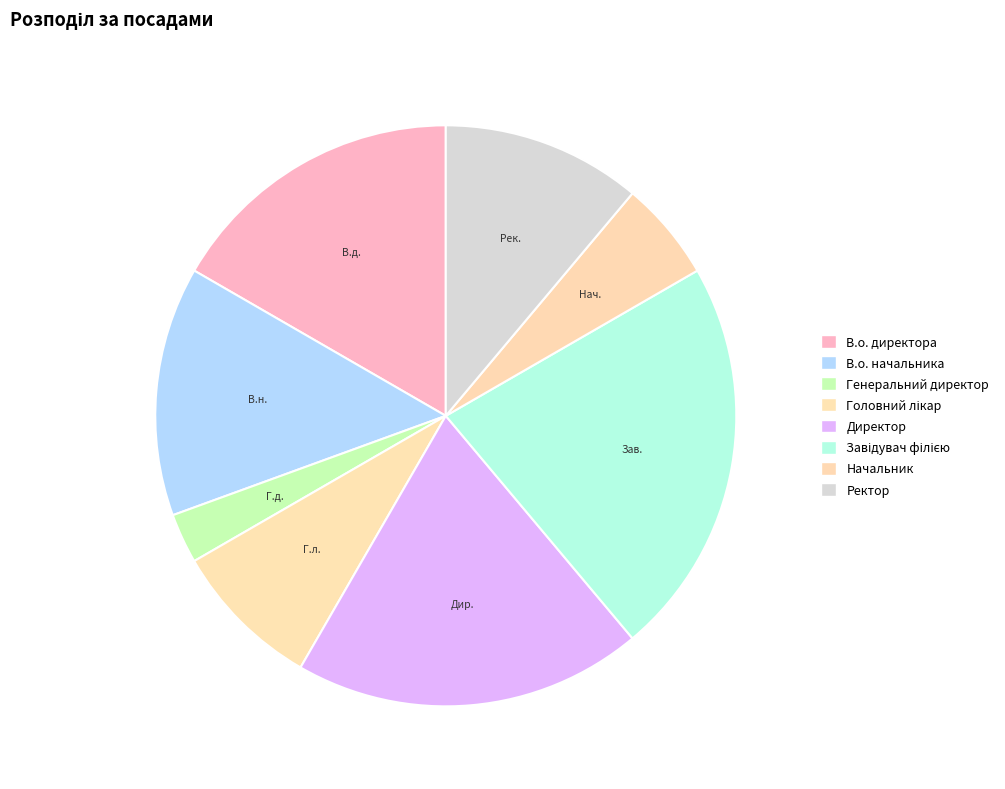

How many segments does this pie chart have?

8